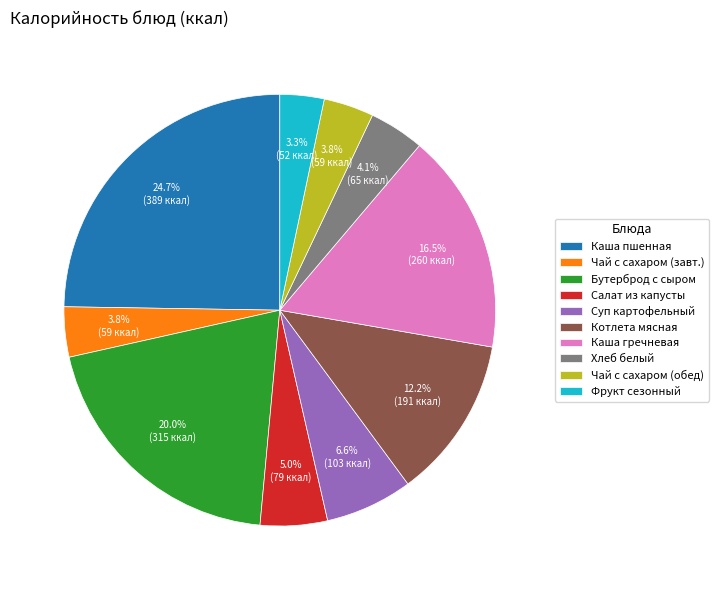

How many slices are in this pie chart?

10